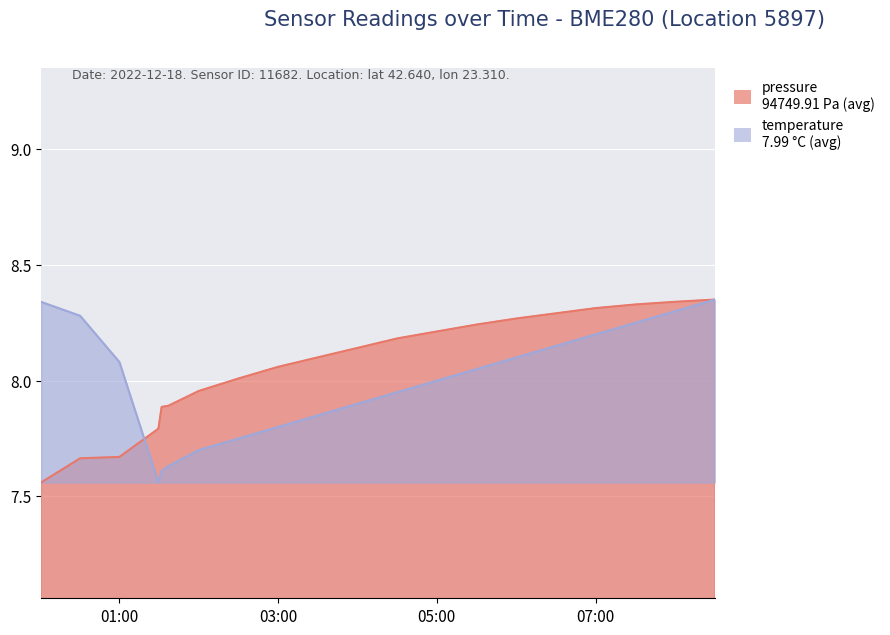

What is the approximate value of temperature at 00:00?

8.3